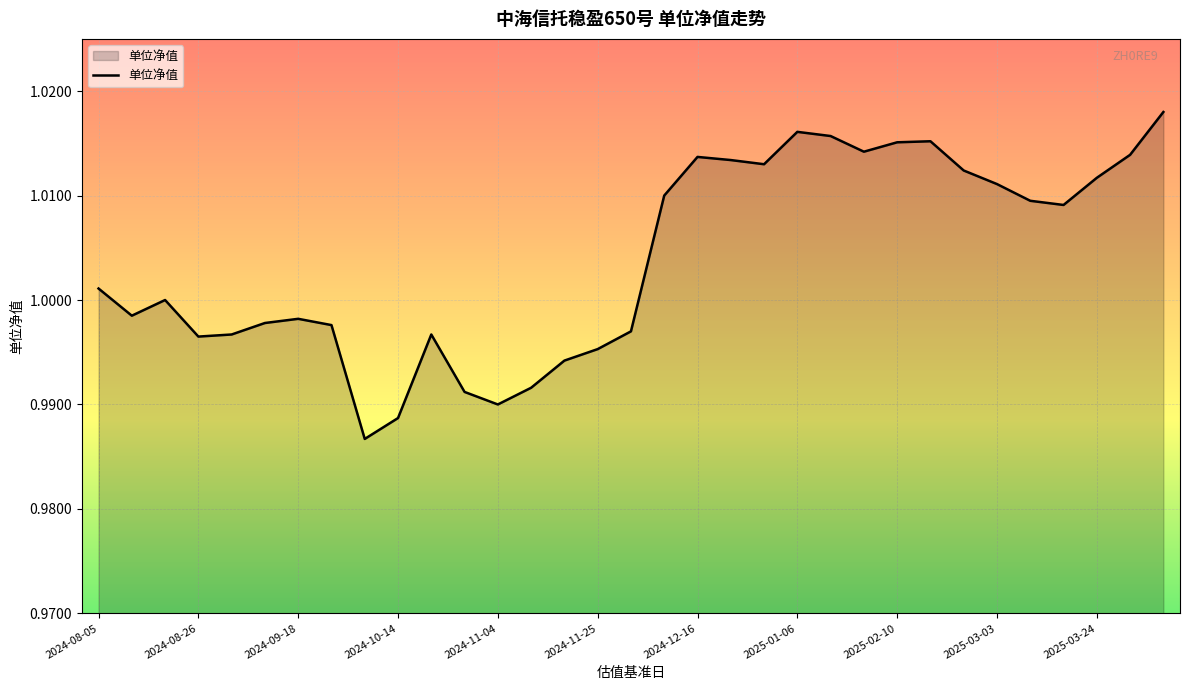

How many lines are shown in the chart?

1